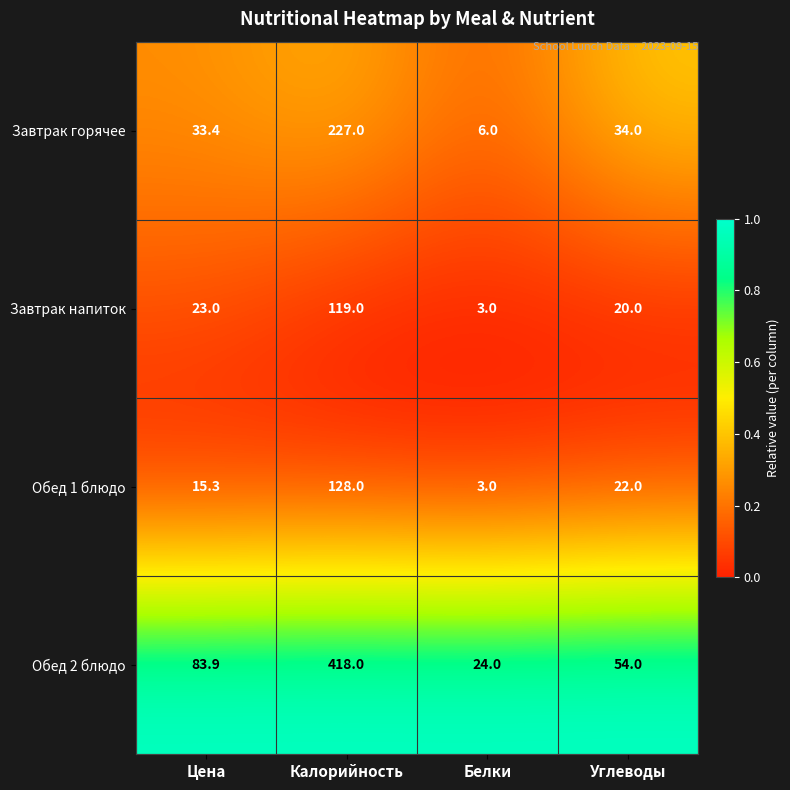

At Цена, list the series in order from smallest to largest.

Обед 1 блюдо, Завтрак напиток, Завтрак горячее, Обед 2 блюдо